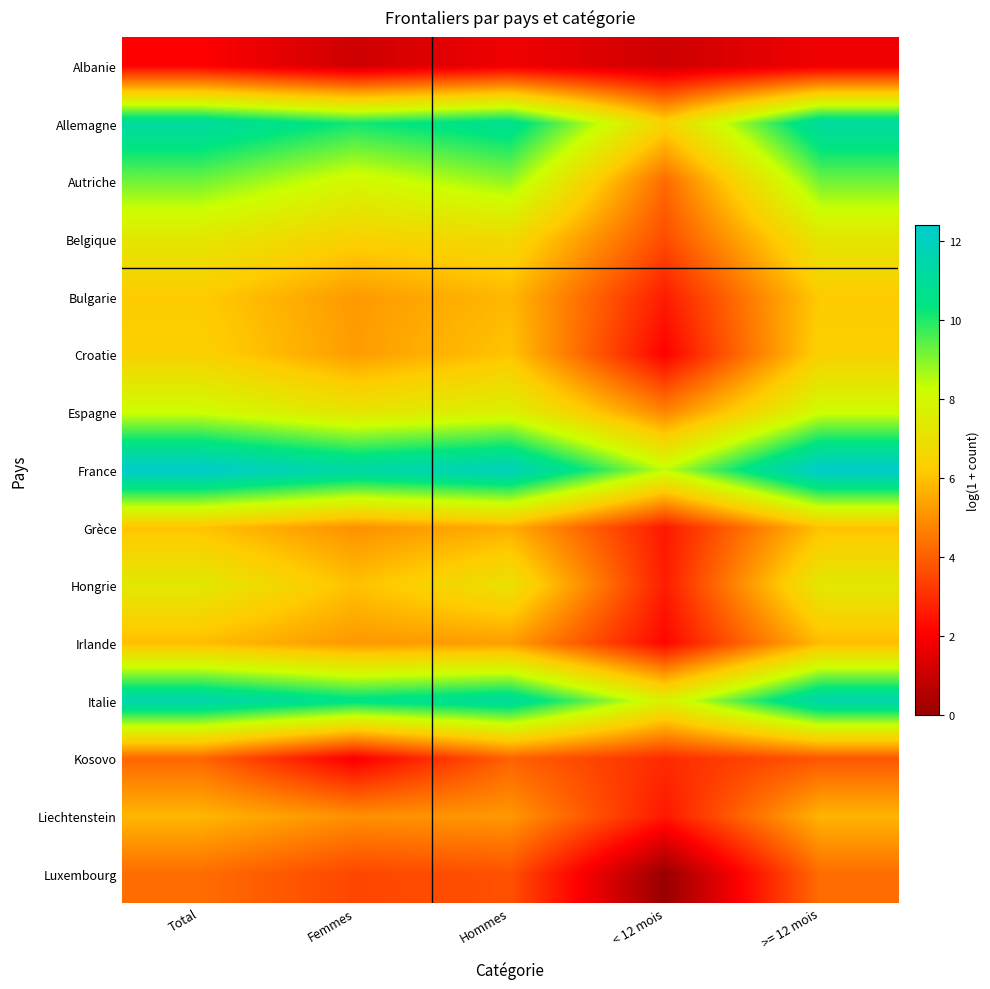

At which category is the sum across all series the highest?

Total